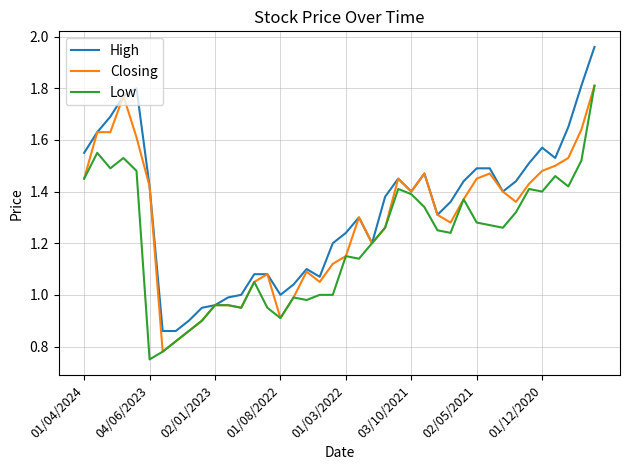

List the series in order of their overall mean, highest first.

High, Closing, Low